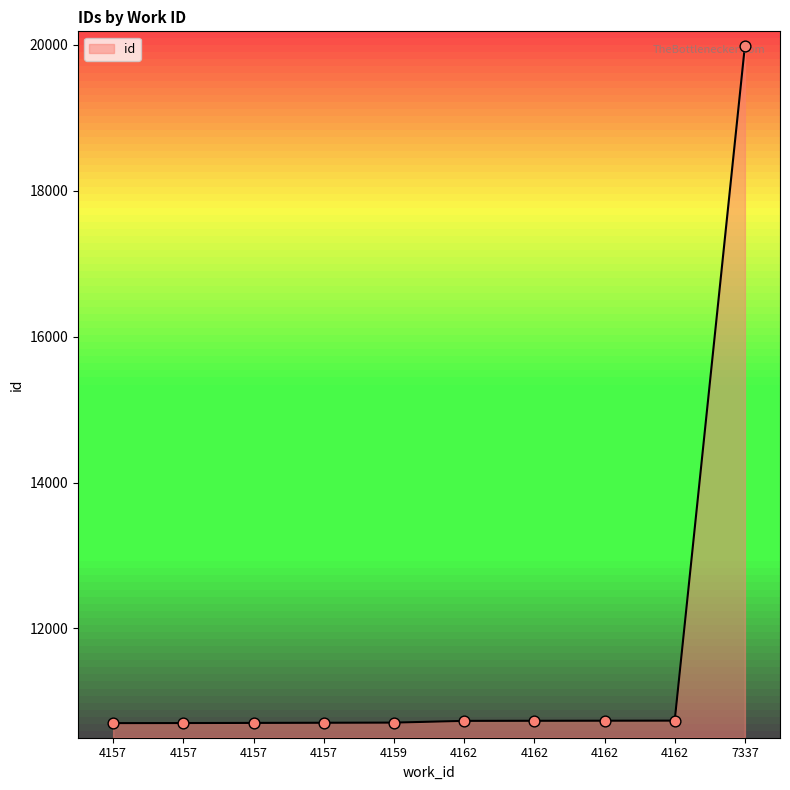

What is the ratio of the value at 4159 to the value at 4157?

1.0